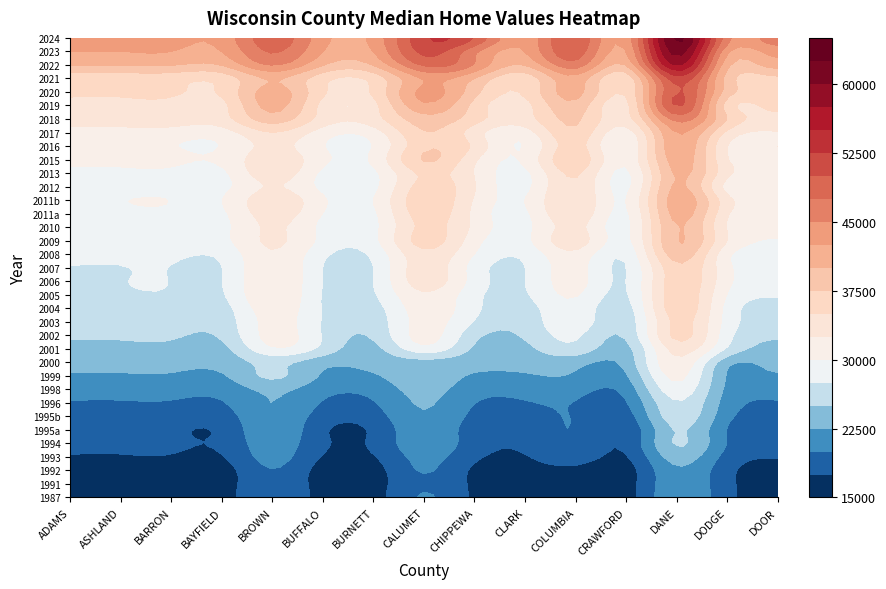

At how many categories does at least one series exceed 29938?

15